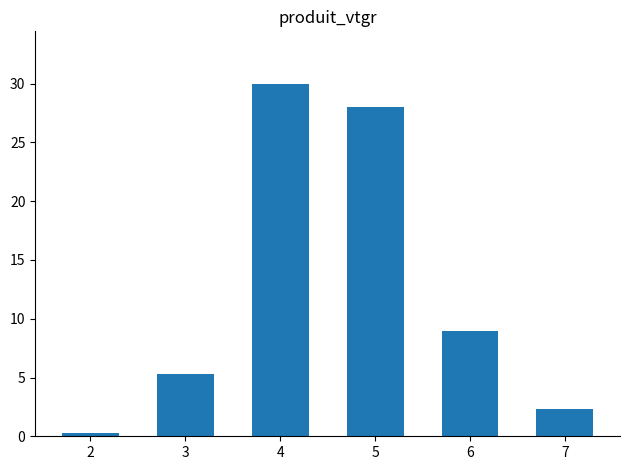

Reading left to right, what are all the values shown in this chart?

2=0.2	3=5.3	4=30.0	5=28.0	6=9.0	7=2.4